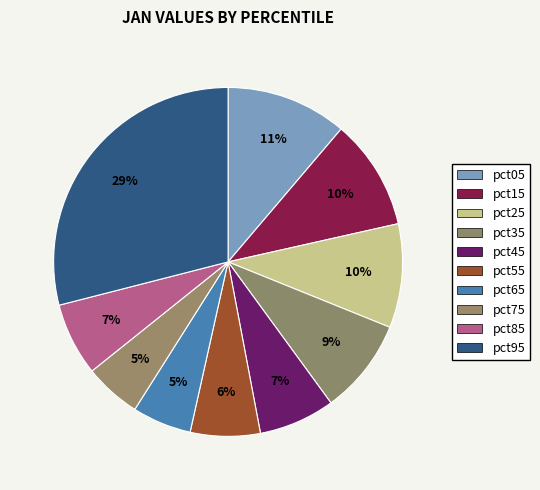

Which slice is the smallest?

pct75